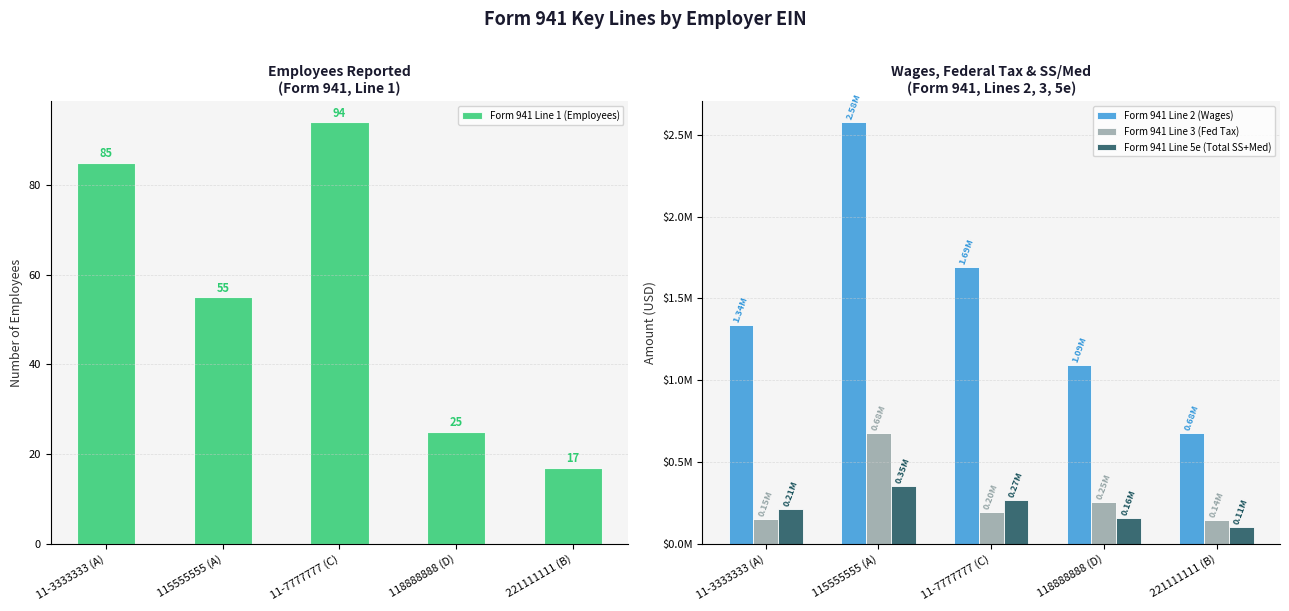

Which has a higher value, 115555555 (A) or 118888888 (D)?

115555555 (A)